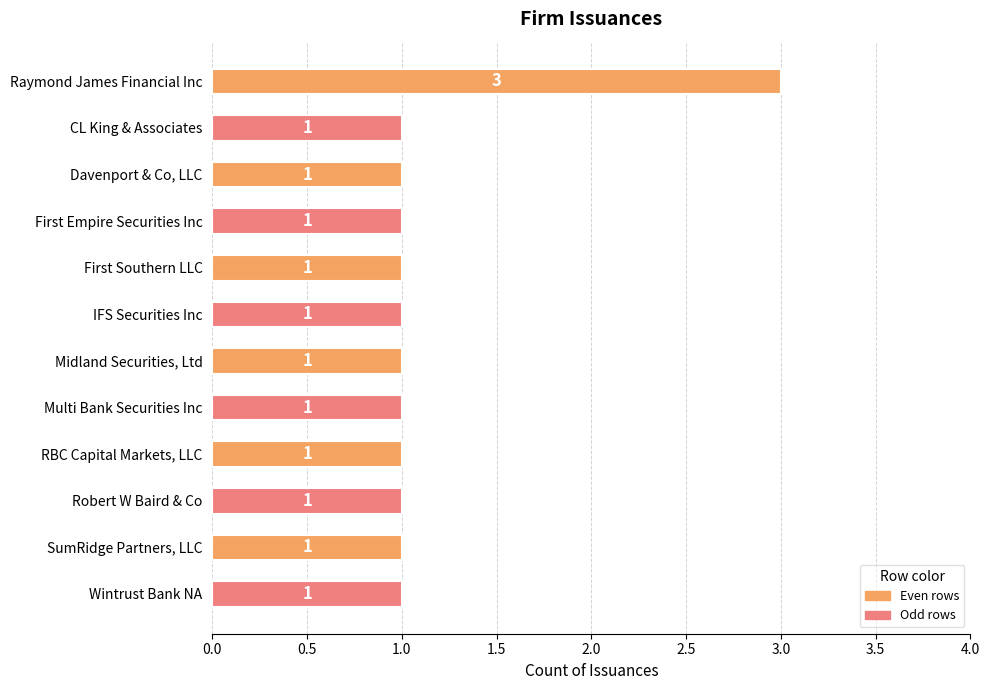

What is the ratio of the value at Midland Securities, Ltd to the value at SumRidge Partners, LLC?

1.0